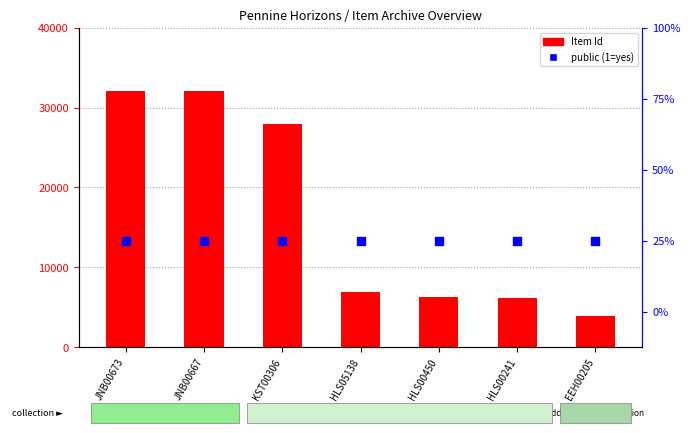

What are all the series names shown in the legend?

Item Id, public